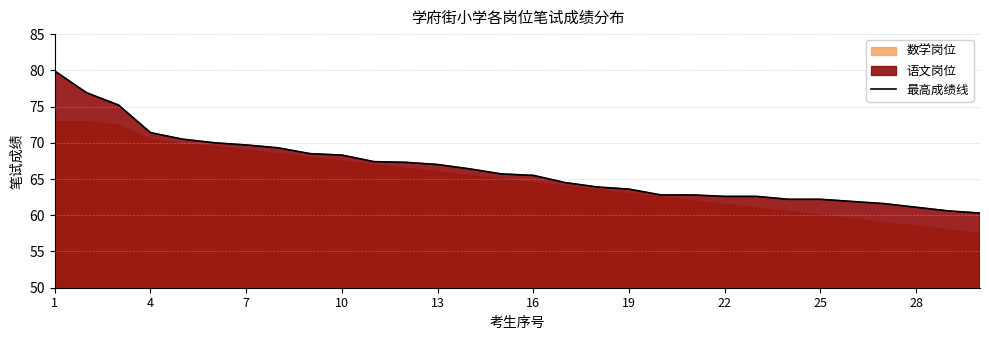

What is the minimum value for 最高成绩线?

60.3